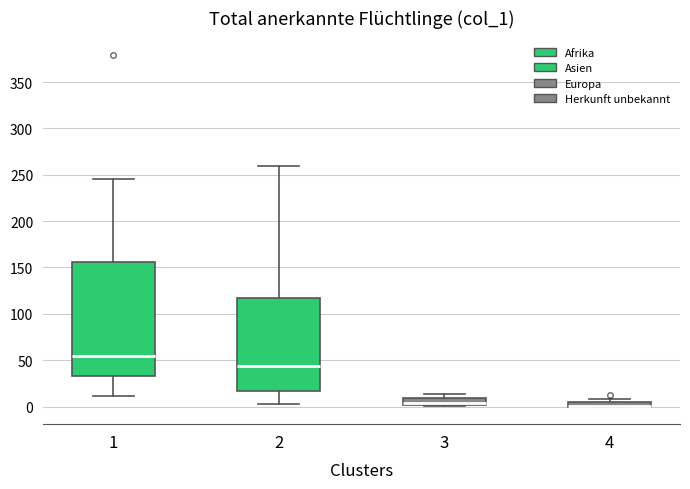

Which box is the tallest, from its lower edge to its upper edge?

1